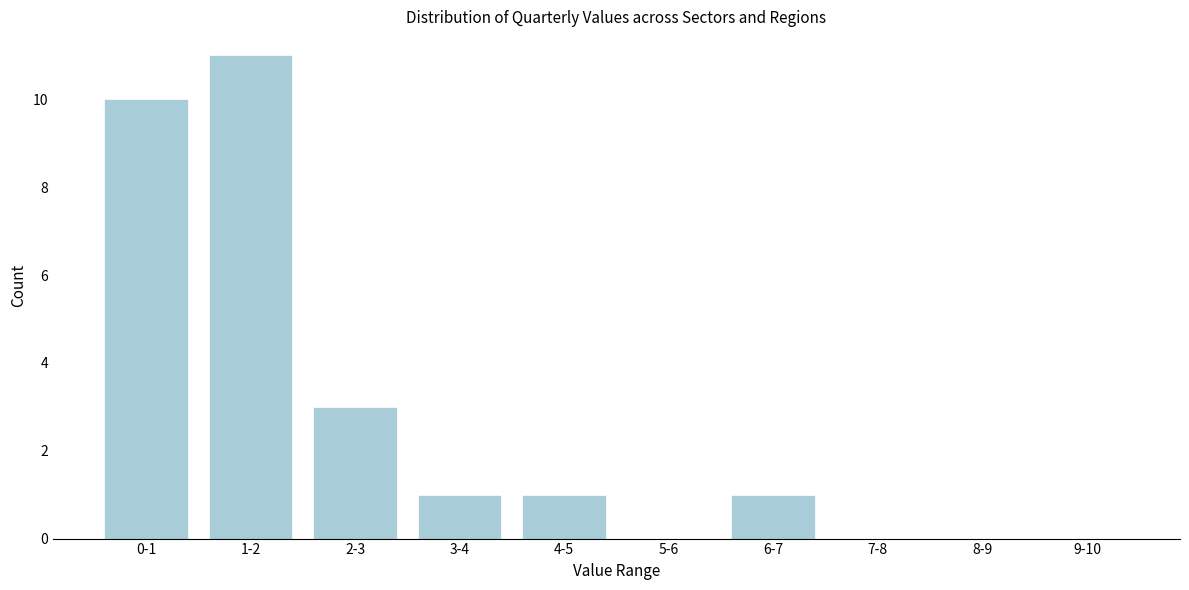

Reading left to right, what are all the values shown in this chart?

0-1=10	1-2=11	2-3=3	3-4=1	4-5=1	5-6=0	6-7=1	7-8=0	8-9=0	9-10=0